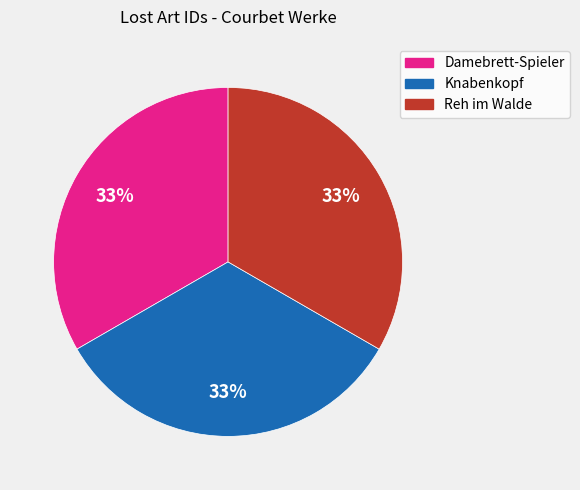

Combined, do Reh im Walde and Knabenkopf account for over 50%?

Yes